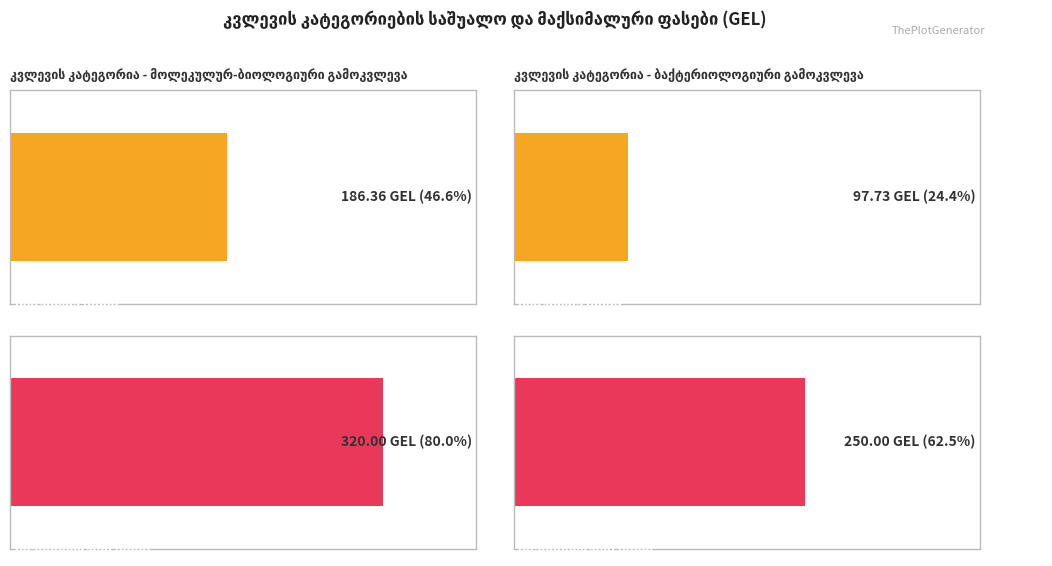

What is the greatest value displayed?

320.0